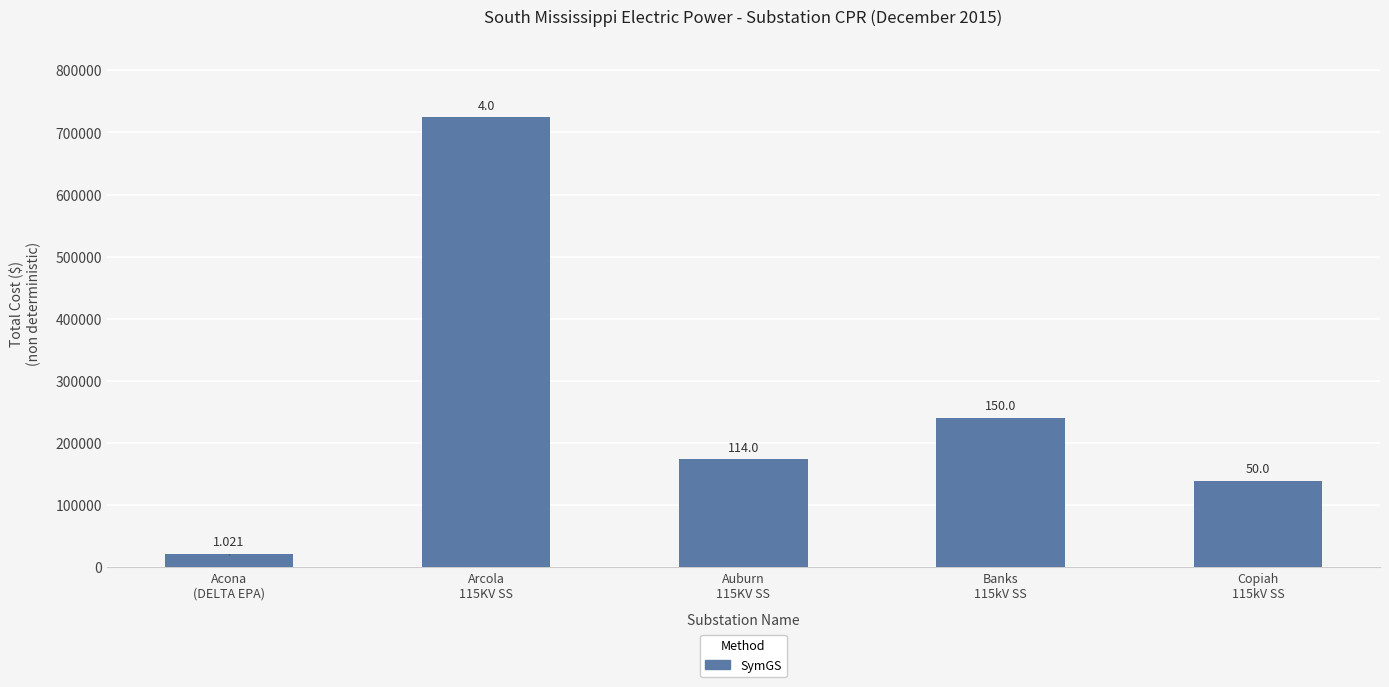

What value does the data have at Arcola
115KV SS?

724844.7